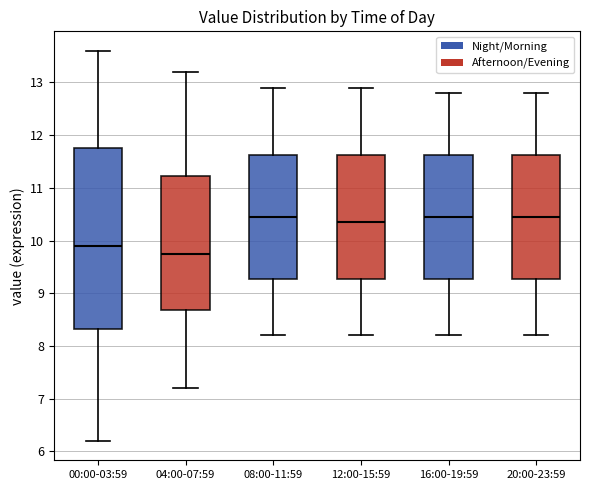

Comparing the boxes themselves (not the whiskers), which one is the tallest?

00:00-03:59